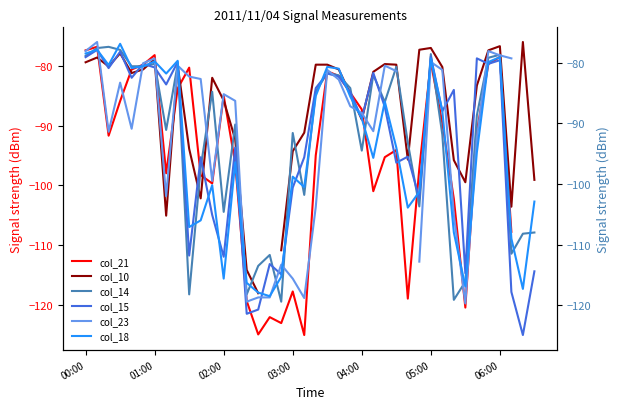

What is the difference between the highest and lowest values at 31?

11.7